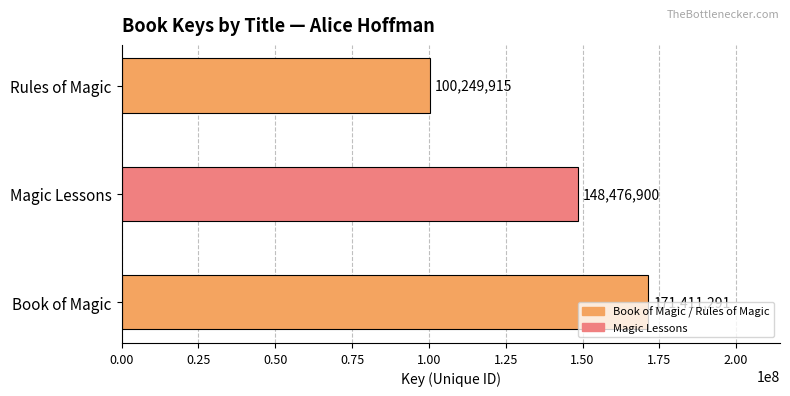

What is the difference between the values at Magic Lessons and Book of Magic?

22934391